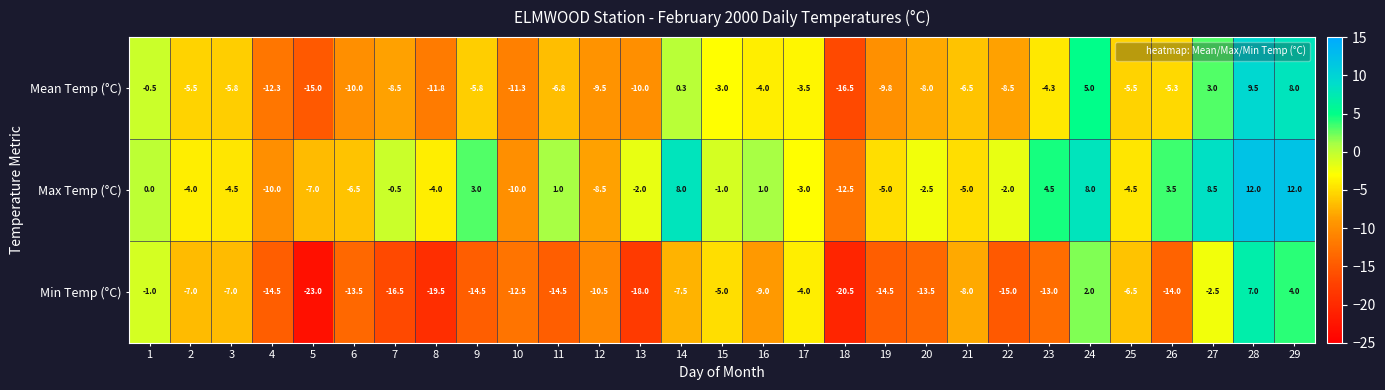

Which category has the highest value in the Mean Temp (°C) series?

28